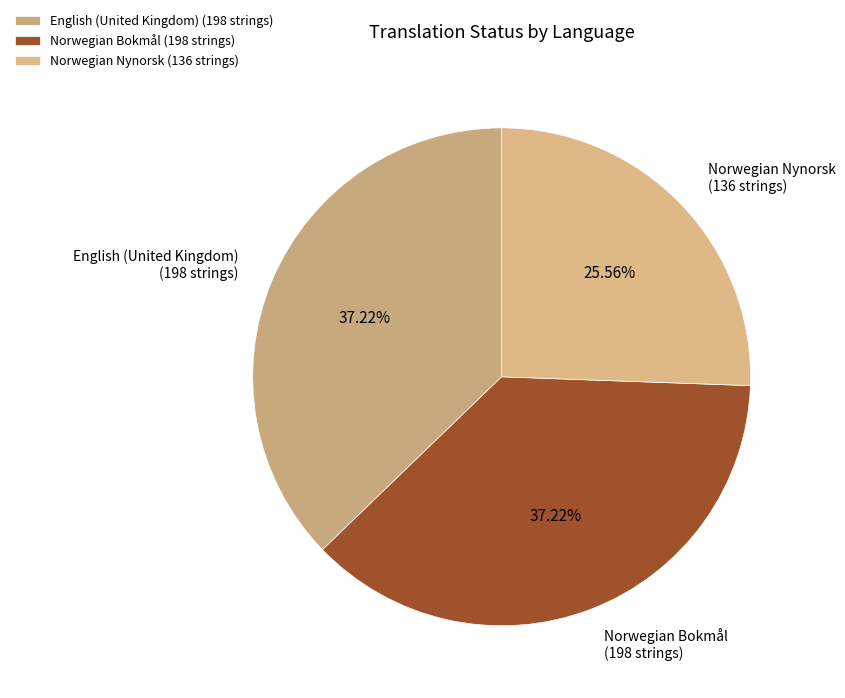

Does Norwegian Bokmål (198 strings) account for over 50% of the chart?

No